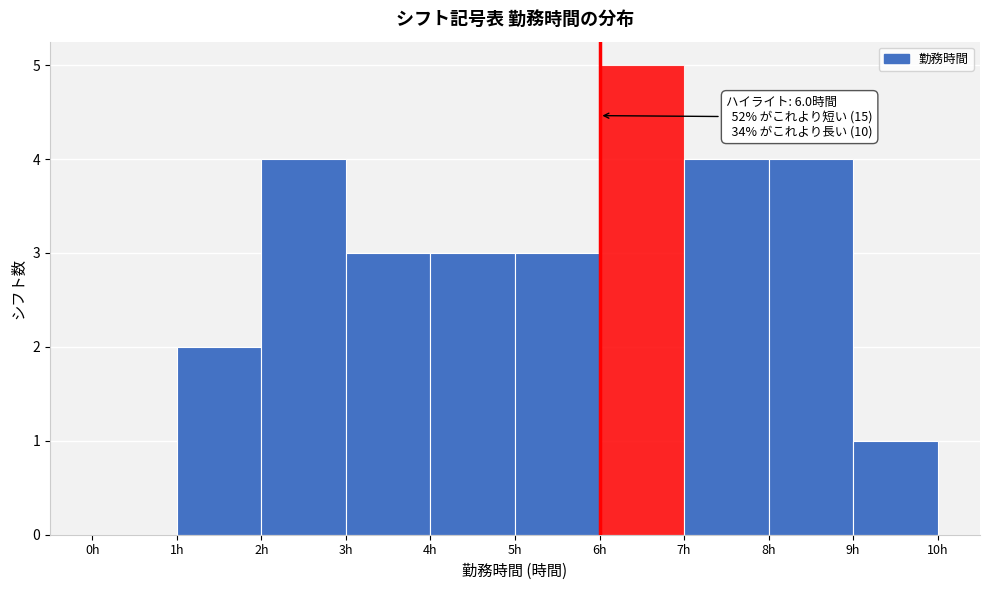

Which range on the x-axis has the tallest bar?

6 to 7